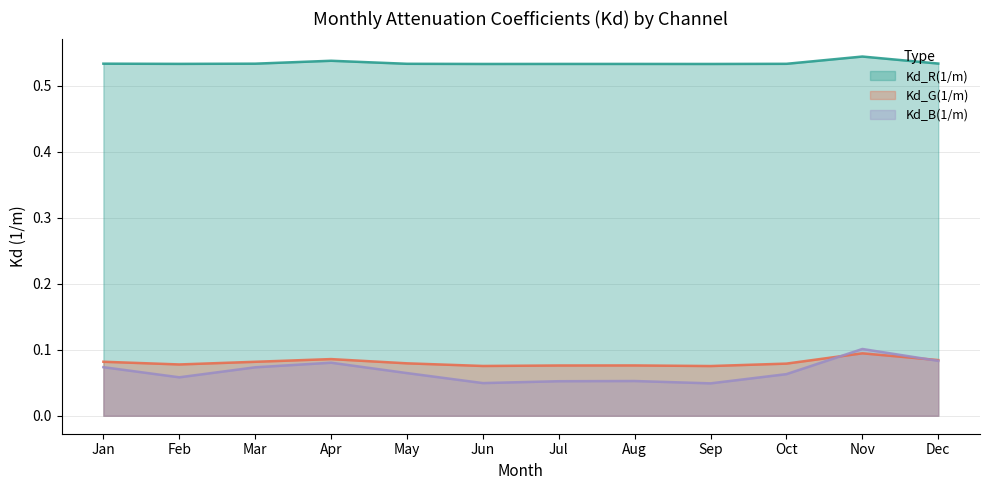

How many lines are shown in the chart?

3